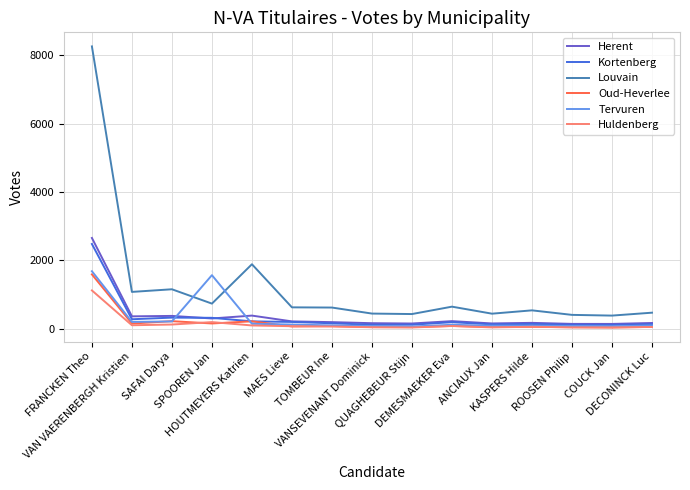

Rank the series by their maximum value, from lowest to highest.

Huldenberg, Oud-Heverlee, Tervuren, Kortenberg, Herent, Louvain